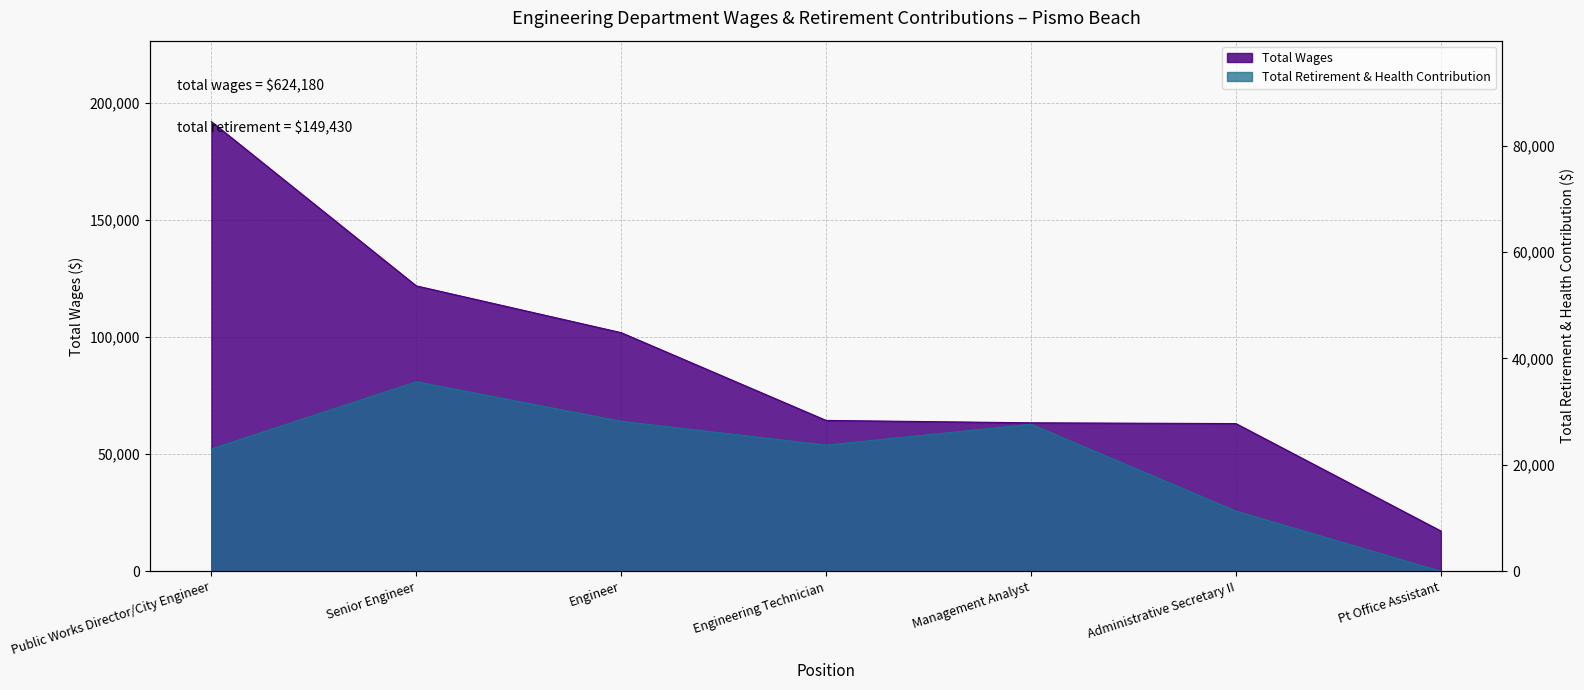

What is the difference between the Total Retirement & Health Contribution values at Administrative Secretary II and Engineer?

16876